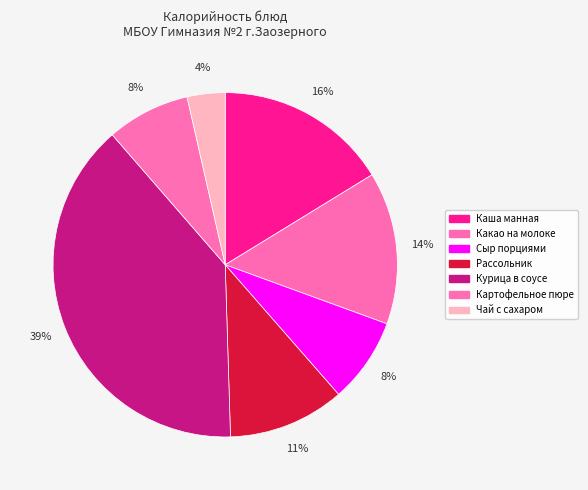

How many segments does this pie chart have?

7